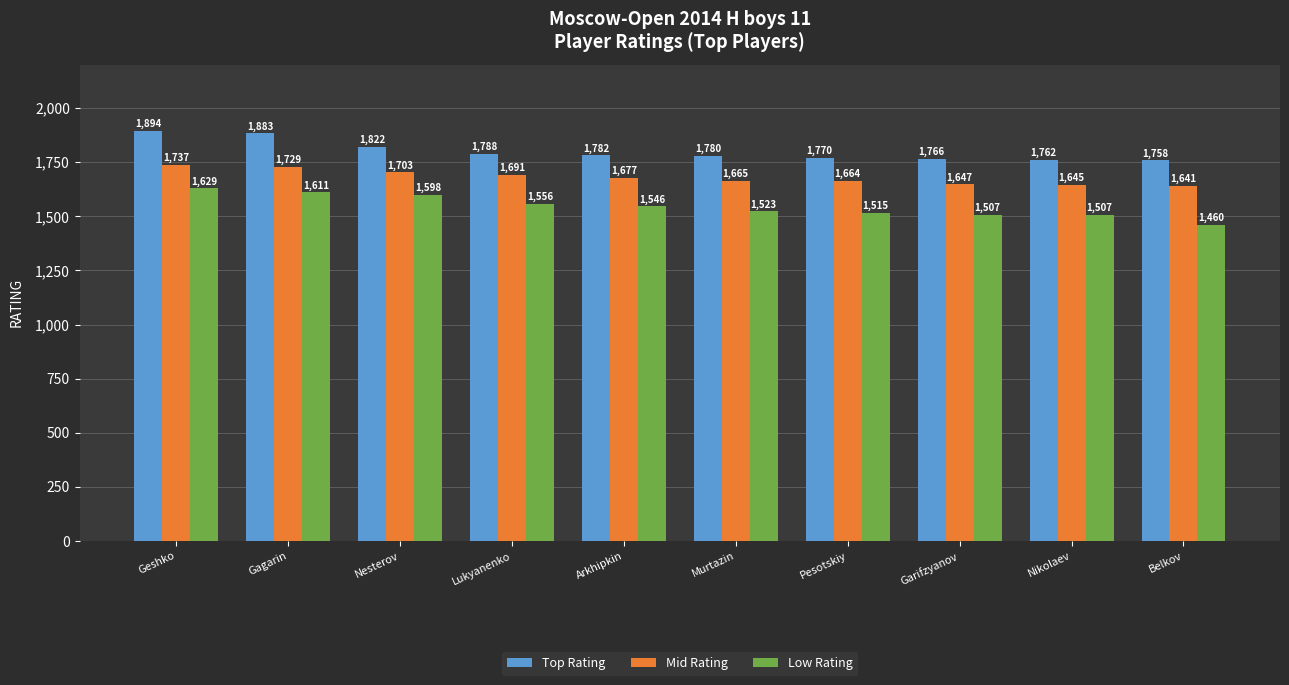

What is the value of the Mid Rating bar at the 6th from the left?

1665